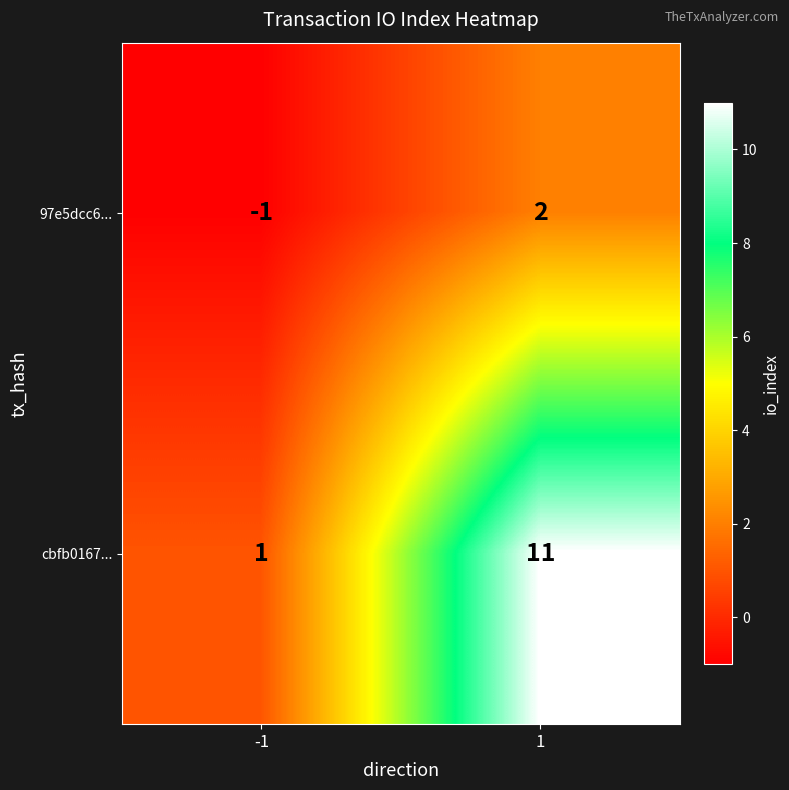

At how many categories does at least one series exceed 7?

1